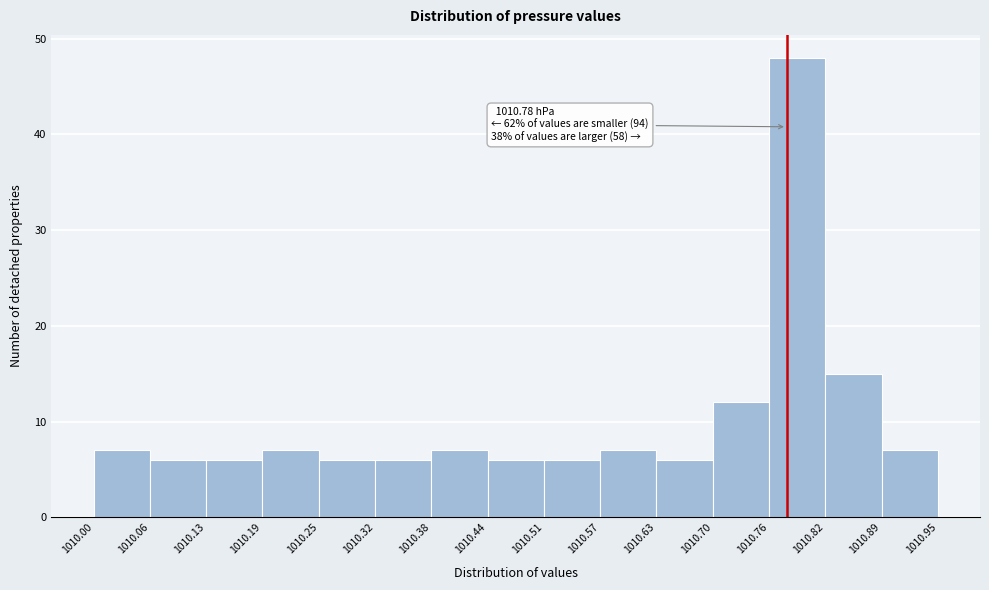

Over which range of the x-axis is the bar tallest?

1010.76 to 1010.82